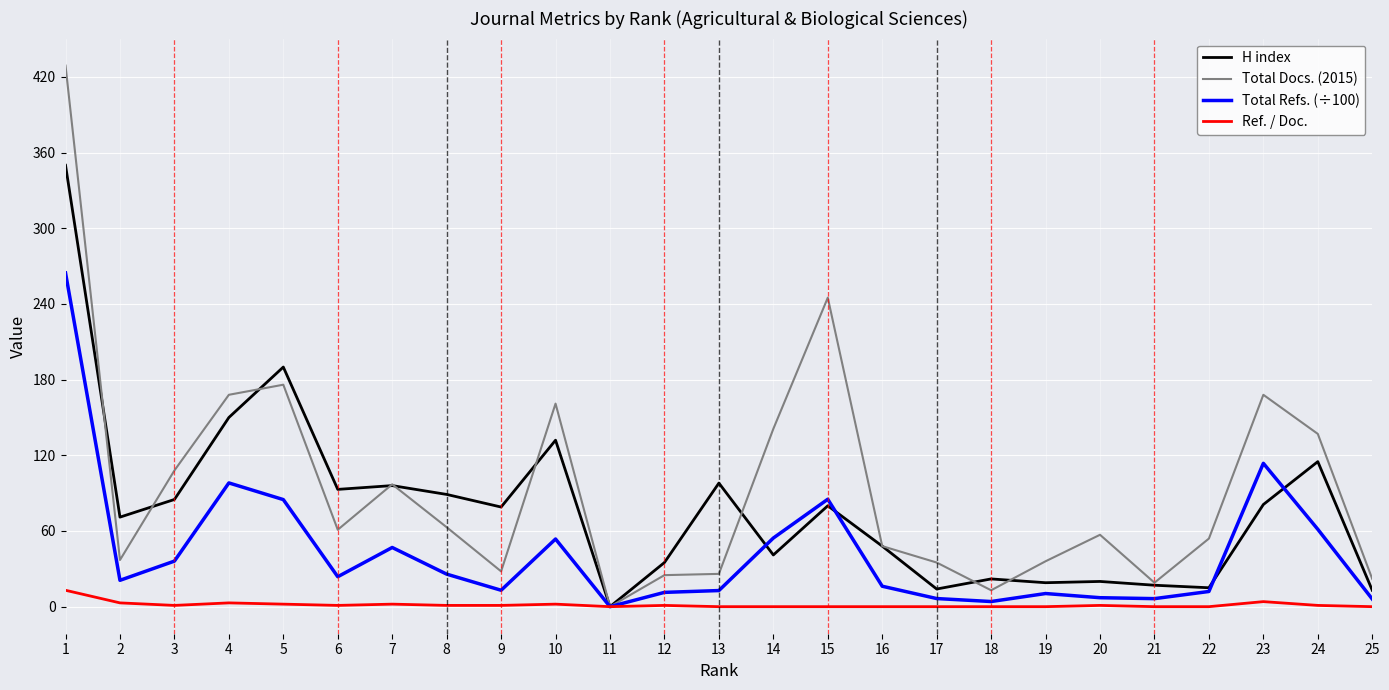

The Total Docs. (2015) series shows 141.0 at 14. True or false?

True